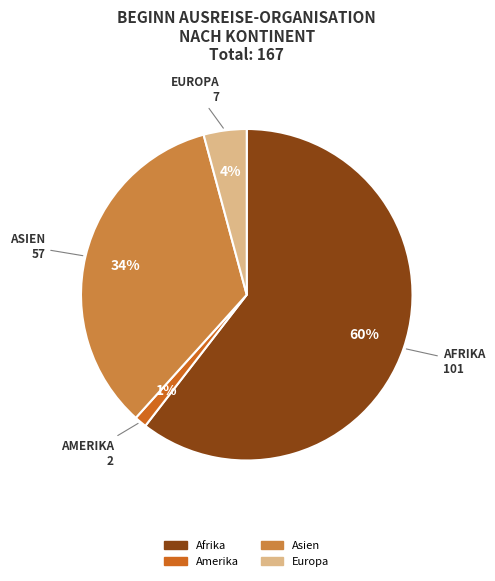

How many slices are in this pie chart?

4